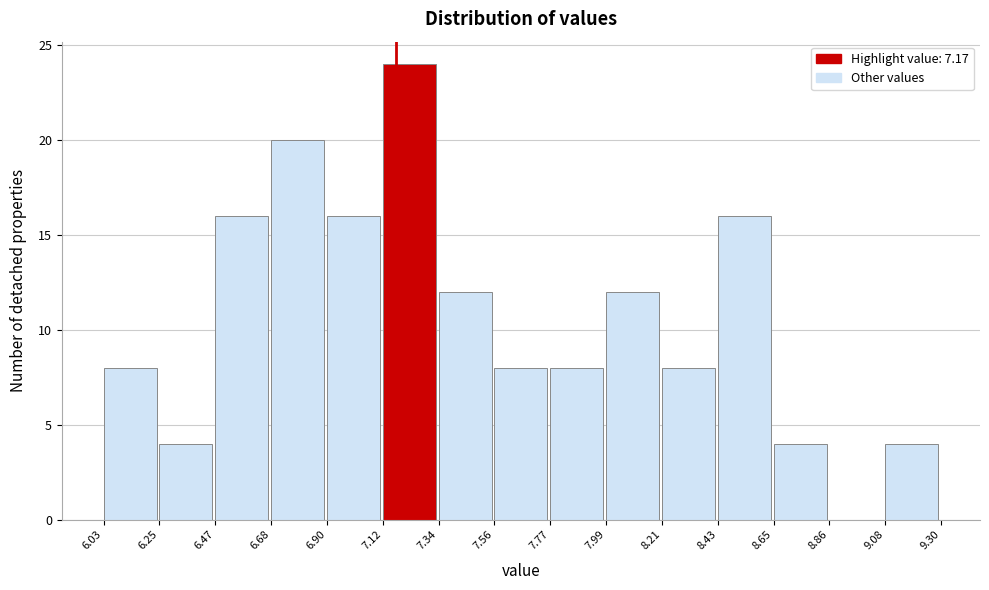

Reading left to right, list every bar in this chart as the range it spans on the x-axis followed by its height. The values are not printed on the chart, so give them approximately, as read against the axis.

6.03 to 6.25: 8
6.25 to 6.47: 4
6.47 to 6.68: 16
6.68 to 6.90: 20
6.90 to 7.12: 16
7.12 to 7.34: 24
7.34 to 7.56: 12
7.56 to 7.77: 8
7.77 to 7.99: 8
7.99 to 8.21: 12
8.21 to 8.43: 8
8.43 to 8.65: 16
8.65 to 8.86: 4
8.86 to 9.08: 0
9.08 to 9.30: 4